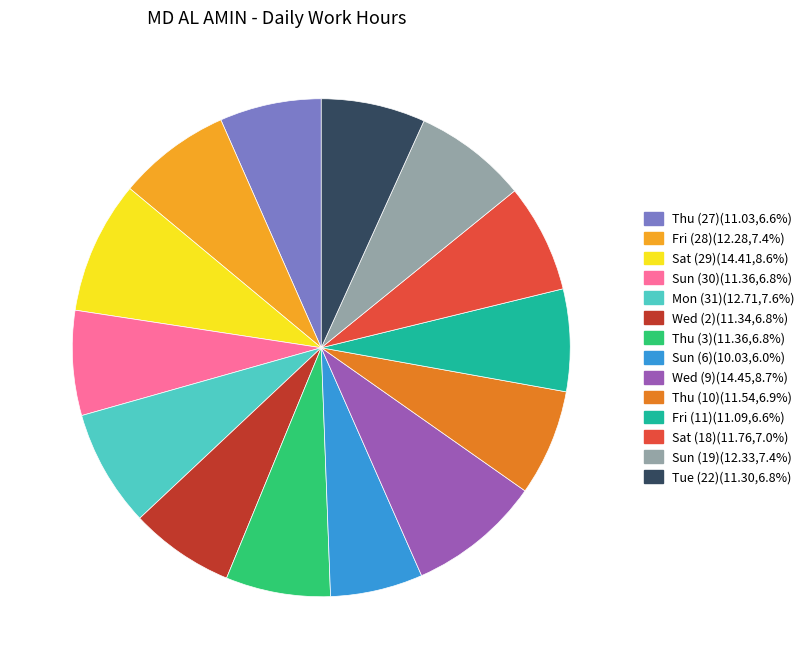

Combined, do Fri (28) and Wed (2) account for over 50%?

No